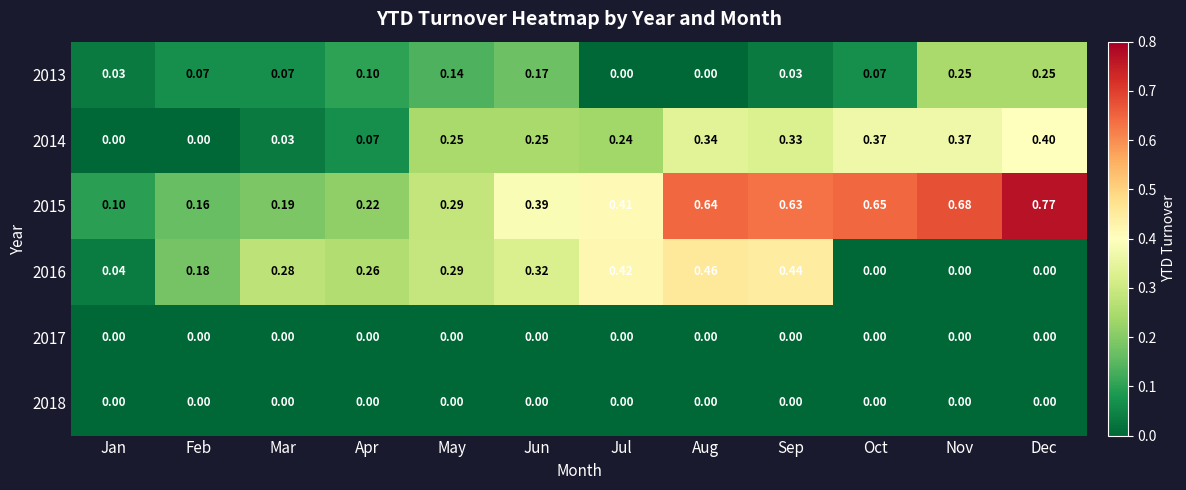

Which category has the lowest value in the 2015 series?

Jan